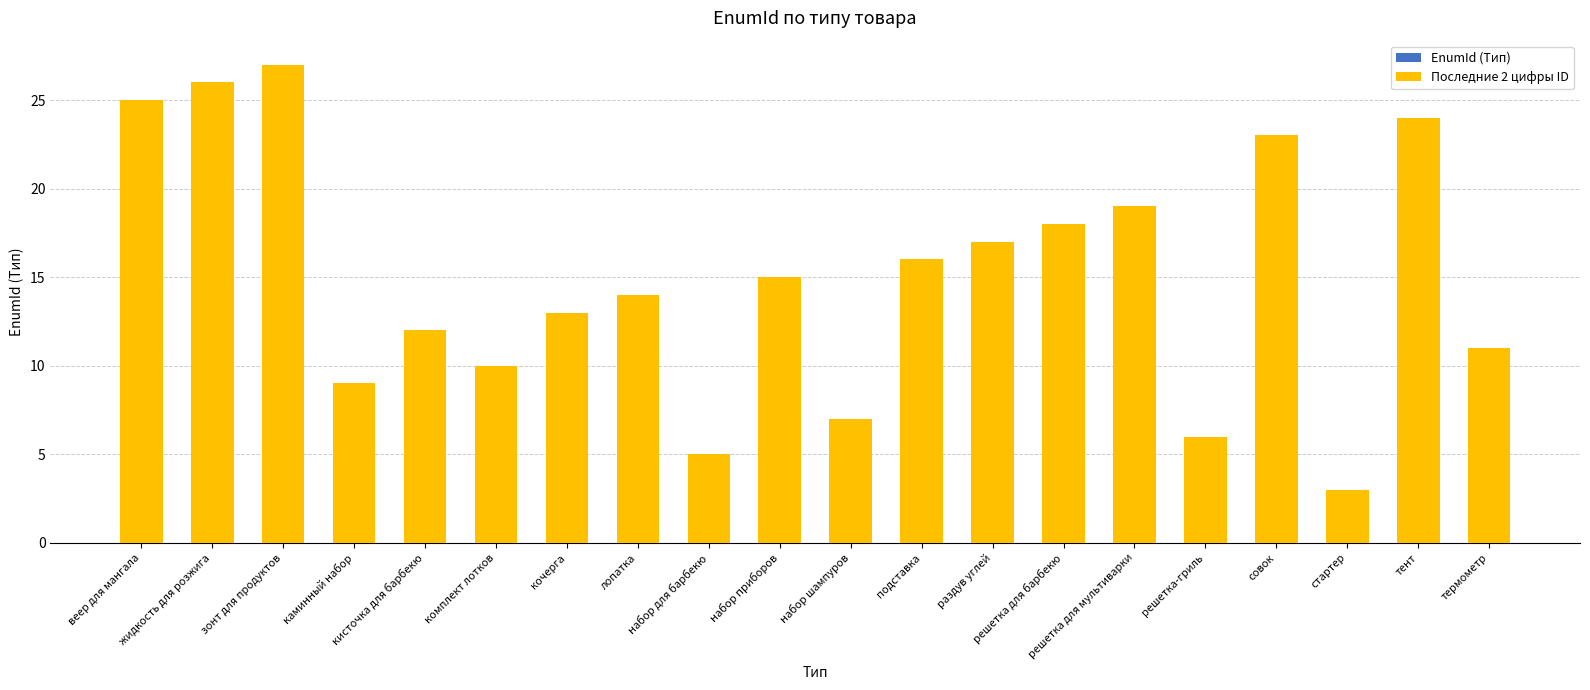

Read the EnumId (Тип) value at подставка, to the nearest 5.

15